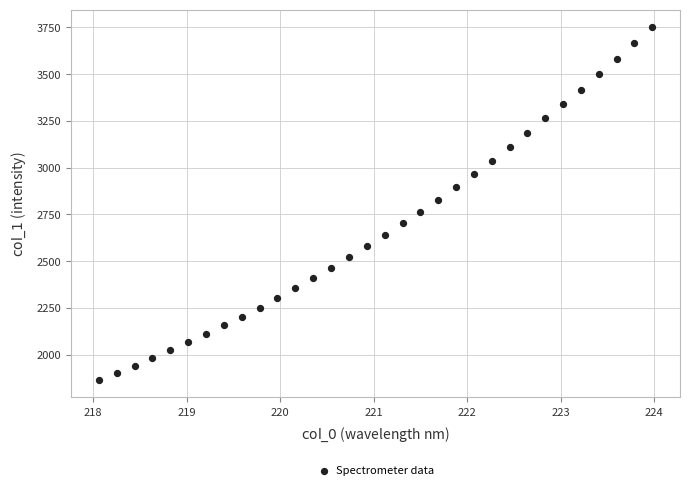

What is the range of X values (max minus min)?

5.9